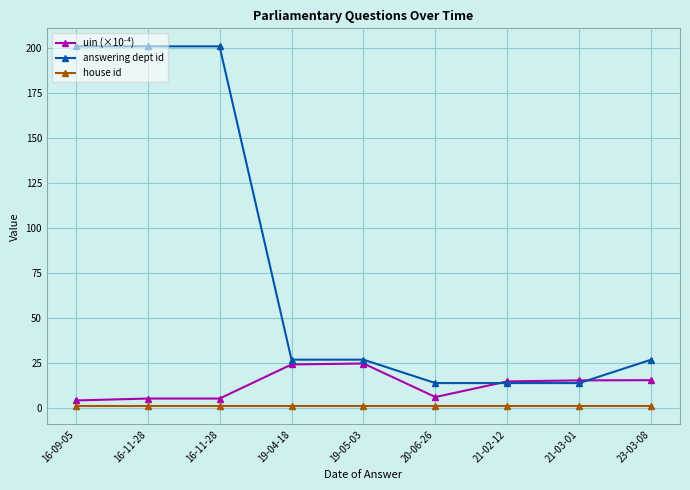

Is it true that house id equals 1.4 at 16-09-05?

False